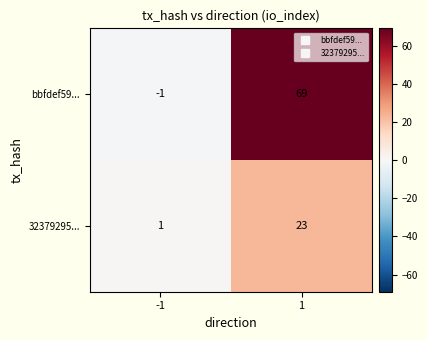

Between -1 and 1, which series saw the biggest shift?

bbfdef59...